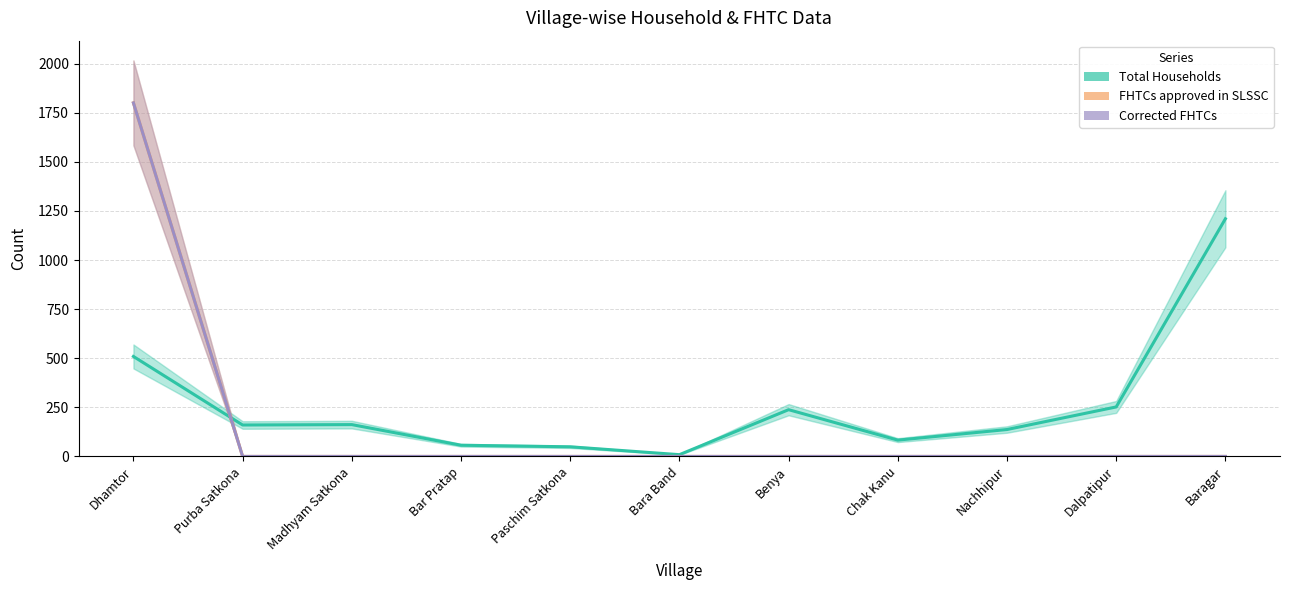

The value of FHTCs approved in SLSSC at Dhamtor is 630. True or false?

False